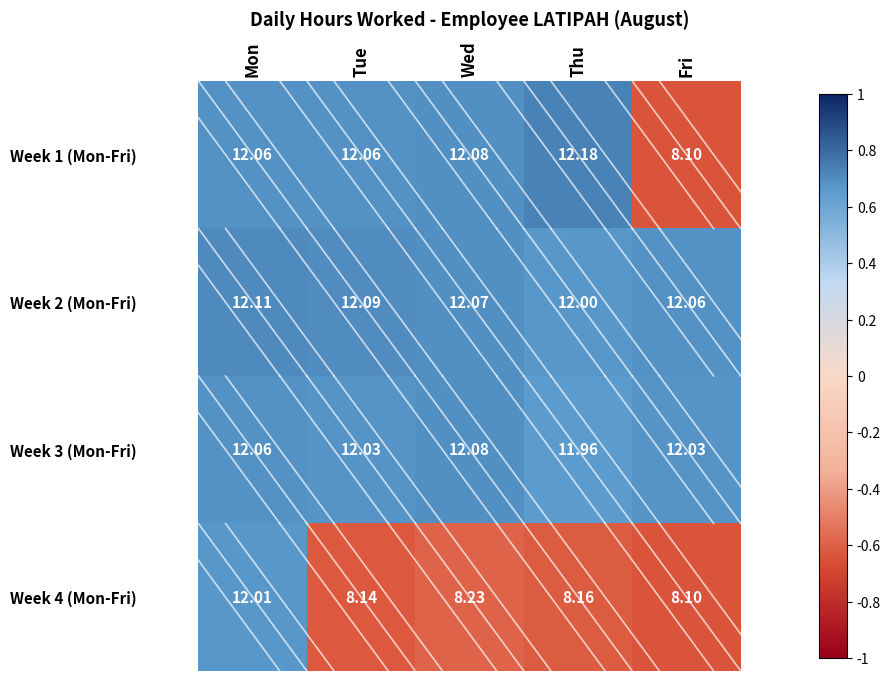

At which category is the sum across all series the highest?

Mon